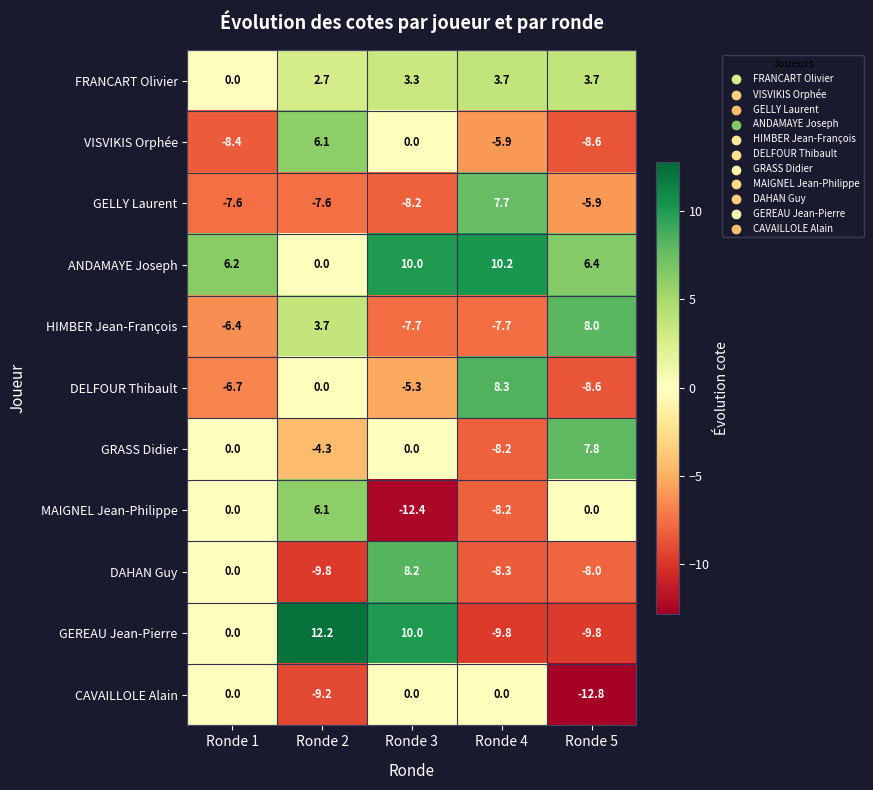

Which series changed the most between Ronde 1 and Ronde 5?

HIMBER Jean-François